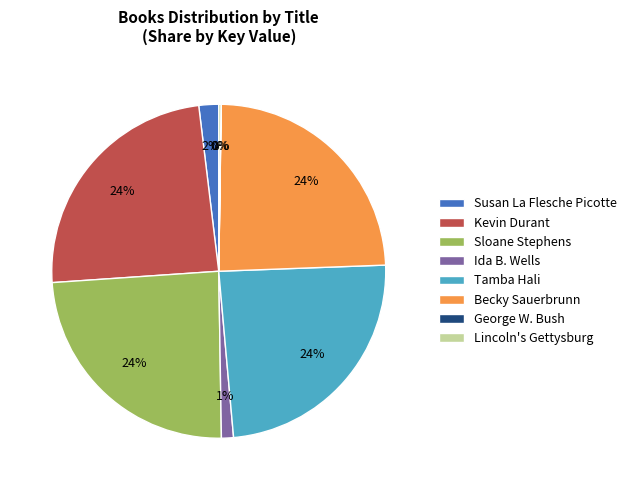

Approximately how many times larger is the value at Becky Sauerbrunn compared to Kevin Durant?

1.0